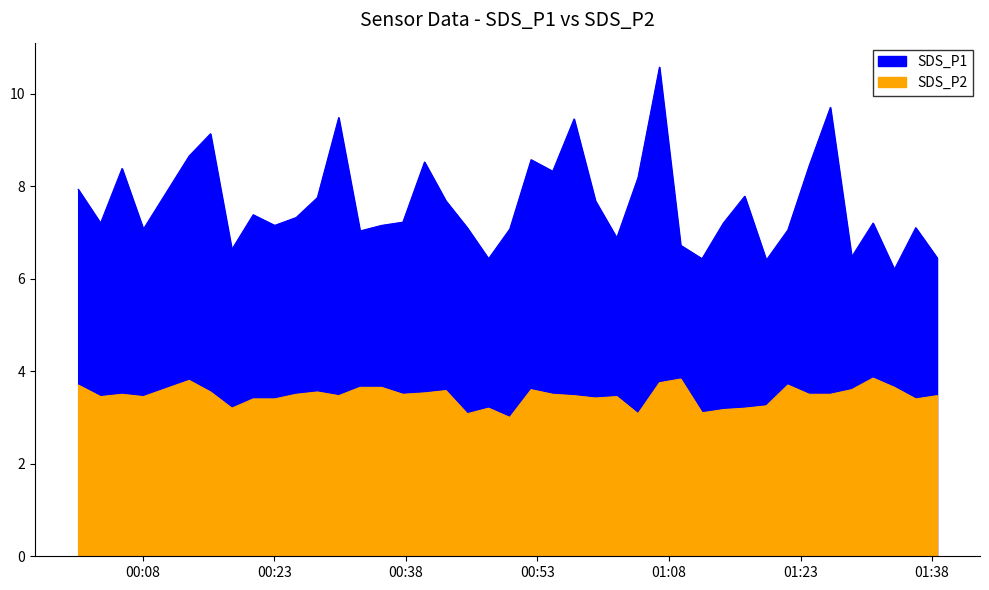

What is the sum of all SDS_P2 values?

138.7